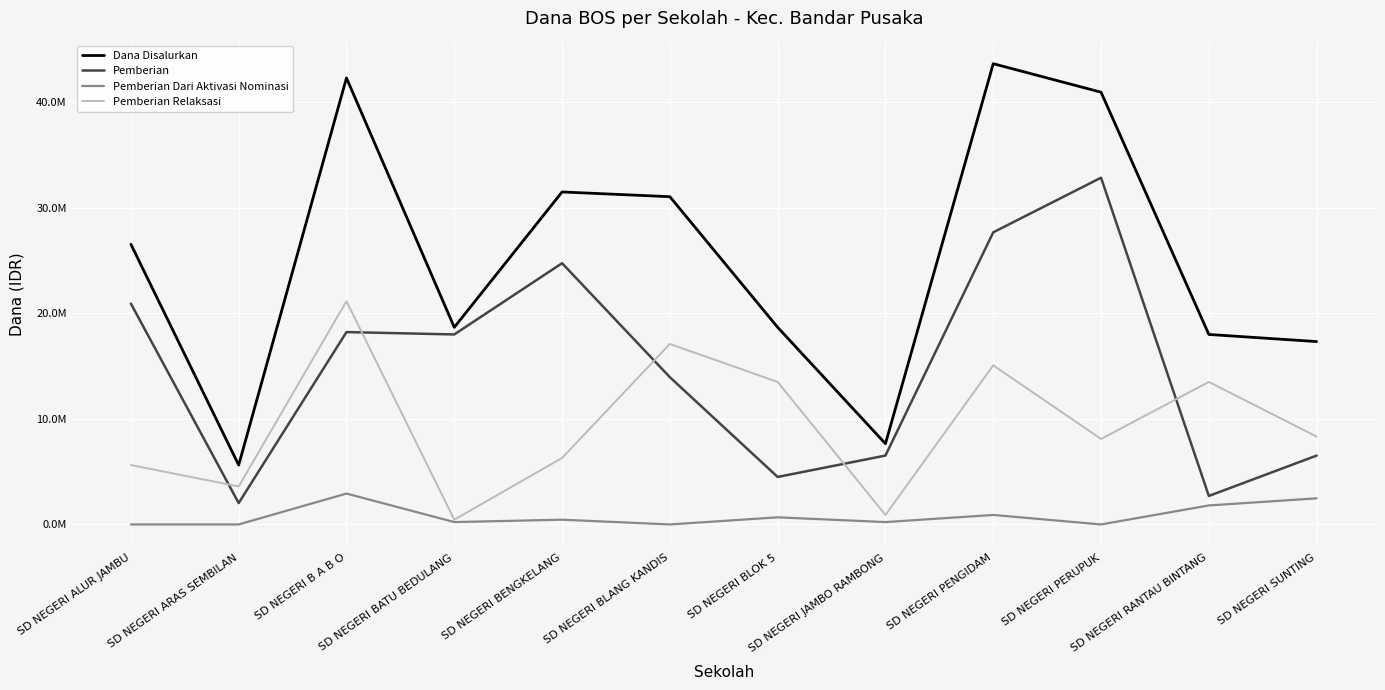

Reading left to right, extract all data points from this chart.

Dana Disalurkan: 26550000	5625000	42300000	18675000	31500000	31050000	18675000	7650000	43650000	40950000	18000000	17325000
Pemberian: 20925000	2025000	18225000	18000000	24750000	13950000	4500000	6525000	27675000	32850000	2700000	6525000
Pemberian Dari Aktivasi Nominasi: 0	0	2925000	225000	450000	0	675000	225000	900000	0	1800000	2475000
Pemberian Relaksasi: 5625000	3600000	21150000	450000	6300000	17100000	13500000	900000	15075000	8100000	13500000	8325000